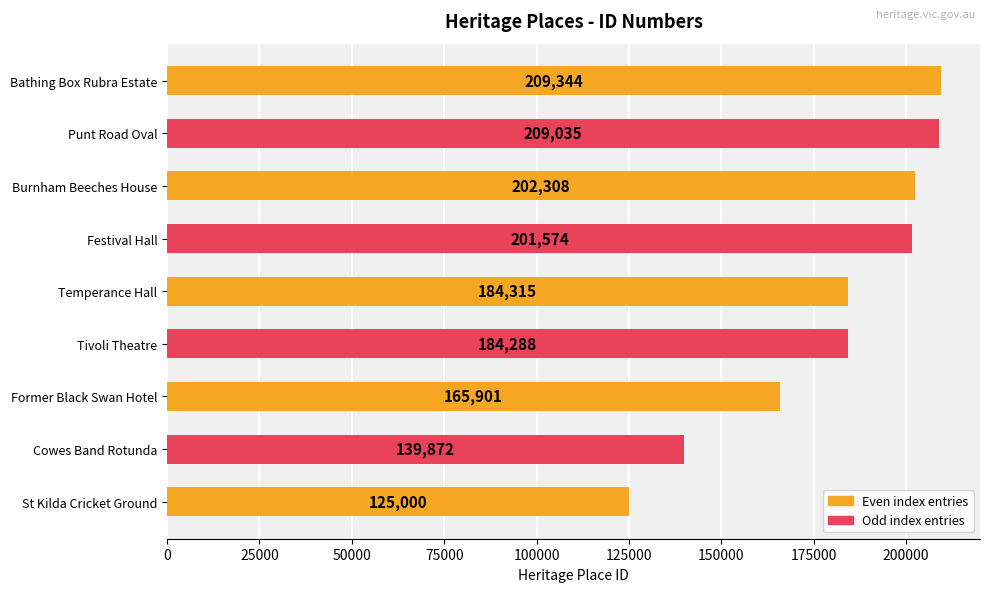

How many values are below 184315?

4